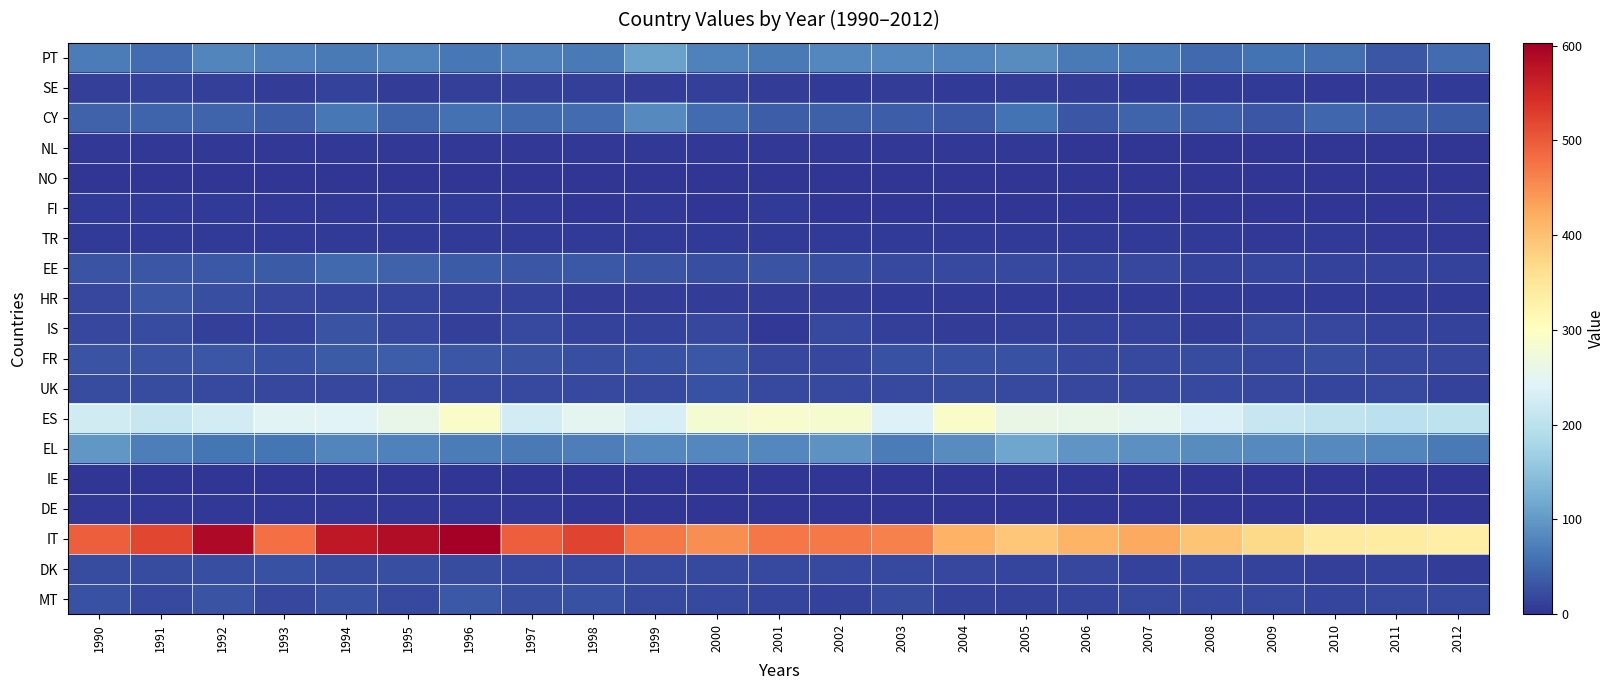

Reading left to right, what are all the values shown in this chart?

PT: 1990=70	1991=53	1992=79	1993=73	1994=66	1995=74	1996=65	1997=72	1998=67	1999=109	2000=75	2001=66	2002=81	2003=81	2004=77	2005=85	2006=67	2007=64	2008=51	2009=61	2010=55	2011=32	2012=52
SE: 1990=10	1991=12	1992=11	1993=9	1994=13	1995=8	1996=10	1997=11	1998=11	1999=9	2000=10	2001=9	2002=6	2003=8	2004=5	2005=8	2006=8	2007=7	2008=6	2009=7	2010=4	2011=8	2012=6
CY: 1990=44	1991=46	1992=47	1993=38	1994=64	1995=45	1996=57	1997=51	1998=53	1999=84	2000=53	2001=40	2002=42	2003=40	2004=34	2005=60	2006=31	2007=45	2008=38	2009=31	2010=49	2011=39	2012=36
NL: 1990=3	1991=3	1992=3	1993=3	1994=3	1995=3	1996=3	1997=3	1998=3	1999=3	2000=3	2001=4	2002=3	2003=3	2004=3	2005=3	2006=2	2007=2	2008=2	2009=2	2010=2	2011=2	2012=2
NO: 1990=1	1991=0	1992=0	1993=0	1994=0	1995=0	1996=0	1997=0	1998=0	1999=0	2000=0	2001=0	2002=0	2003=0	2004=0	2005=0	2006=0	2007=0	2008=0	2009=0	2010=0	2011=0	2012=0
FI: 1990=6	1991=5	1992=5	1993=3	1994=4	1995=5	1996=5	1997=3	1998=2	1999=3	2000=2	2001=5	2002=2	2003=2	2004=1	2005=2	2006=1	2007=1	2008=1	2009=1	2010=1	2011=2	2012=3
TR: 1990=6	1991=6	1992=6	1993=6	1994=6	1995=6	1996=6	1997=6	1998=6	1999=6	2000=6	2001=6	2002=6	2003=6	2004=6	2005=6	2006=6	2007=6	2008=6	2009=4	2010=5	2011=3	2012=3
EE: 1990=30	1991=31	1992=34	1993=36	1994=51	1995=44	1996=36	1997=31	1998=33	1999=29	2000=25	2001=29	2002=24	2003=21	2004=19	2005=19	2006=16	2007=17	2008=14	2009=15	2010=14	2011=12	2012=14
HR: 1990=17	1991=32	1992=25	1993=17	1994=15	1995=15	1996=14	1997=14	1998=8	1999=8	2000=8	2001=8	2002=8	2003=6	2004=6	2005=7	2006=6	2007=6	2008=7	2009=6	2010=6	2011=6	2012=6
IS: 1990=18	1991=23	1992=11	1993=13	1994=29	1995=17	1996=10	1997=20	1998=13	1999=14	2000=18	2001=4	2002=19	2003=10	2004=8	2005=10	2006=12	2007=14	2008=9	2009=19	2010=17	2011=12	2012=13
FR: 1990=30	1991=29	1992=31	1993=28	1994=36	1995=38	1996=32	1997=30	1998=24	1999=28	2000=32	2001=18	2002=18	2003=28	2004=28	2005=27	2006=20	2007=20	2008=23	2009=19	2010=25	2011=19	2012=17
UK: 1990=22	1991=22	1992=19	1993=18	1994=17	1995=20	1996=21	1997=21	1998=21	1999=21	2000=26	2001=21	2002=20	2003=21	2004=22	2005=21	2006=18	2007=18	2008=21	2009=17	2010=16	2011=19	2012=14
ES: 1990=226	1991=213	1992=228	1993=245	1994=243	1995=258	1996=291	1997=227	1998=251	1999=232	2000=282	2001=286	2002=283	2003=238	2004=292	2005=261	2006=258	2007=251	2008=236	2009=213	2010=206	2011=201	2012=203
EL: 1990=98	1991=71	1992=62	1993=63	1994=80	1995=75	1996=69	1997=68	1998=72	1999=82	2000=82	2001=82	2002=93	2003=69	2004=87	2005=114	2006=96	2007=90	2008=87	2009=83	2010=83	2011=79	2012=67
IE: 1990=0	1991=0	1992=0	1993=0	1994=0	1995=0	1996=0	1997=0	1998=0	1999=0	2000=0	2001=0	2002=0	2003=0	2004=0	2005=0	2006=0	2007=0	2008=0	2009=0	2010=0	2011=0	2012=0
DE: 1990=3	1991=3	1992=3	1993=3	1994=3	1995=3	1996=3	1997=3	1998=2	1999=2	2000=2	2001=2	2002=1	2003=2	2004=1	2005=2	2006=1	2007=1	2008=1	2009=1	2010=1	2011=0	2012=0
IT: 1990=495	1991=519	1992=589	1993=479	1994=571	1995=586	1996=603	1997=495	1998=522	1999=470	2000=451	2001=473	2002=471	2003=463	2004=415	2005=393	2006=413	2007=425	2008=394	2009=369	2010=341	2011=339	2012=333
DK: 1990=23	1991=23	1992=24	1993=26	1994=23	1995=24	1996=22	1997=21	1998=21	1999=19	2000=19	2001=21	2002=21	2003=19	2004=18	2005=15	2006=18	2007=14	2008=16	2009=14	2010=10	2011=13	2012=9
MT: 1990=27	1991=19	1992=29	1993=17	1994=27	1995=20	1996=33	1997=24	1998=26	1999=19	2000=20	2001=16	2002=13	2003=23	2004=13	2005=12	2006=15	2007=19	2008=19	2009=19	2010=16	2011=19	2012=20